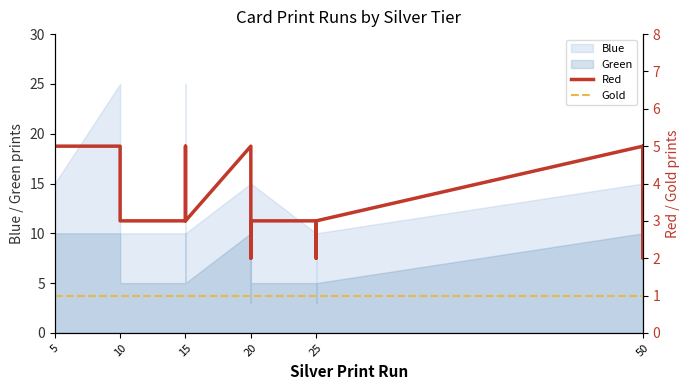

Is it true that Red equals 3 at 17?

False